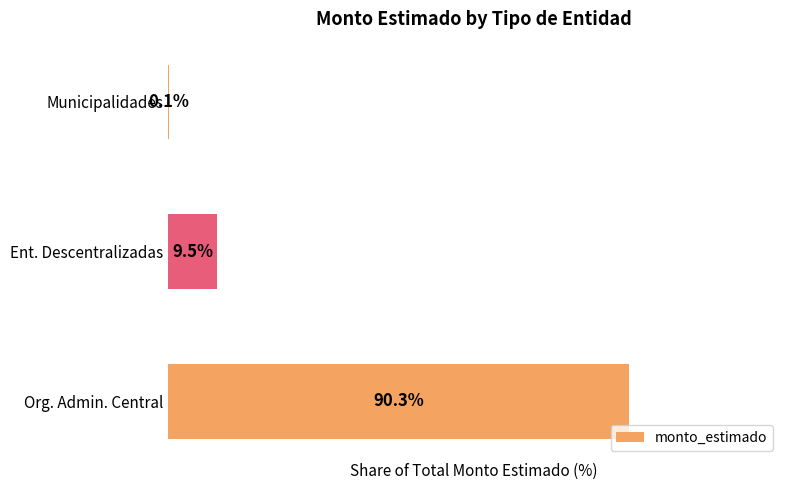

Which category has the highest value across all series?

Org. Admin. Central